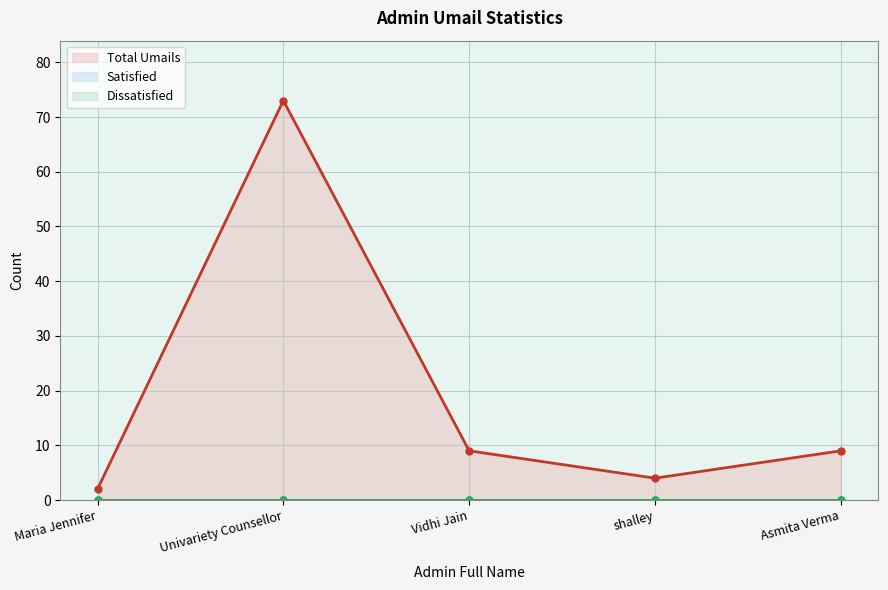

What is the difference between the second highest and minimum values in the Total Umails series?

7